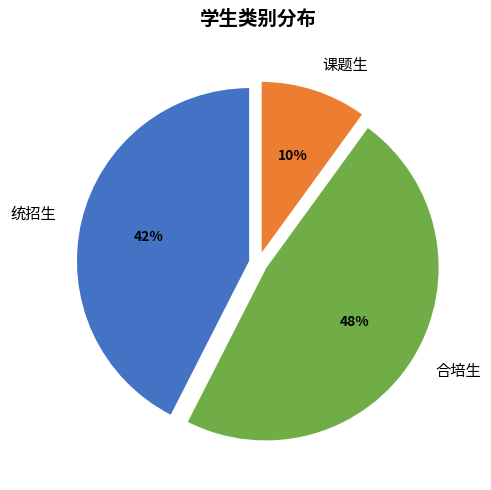

Which category has the biggest portion of the pie?

合培生